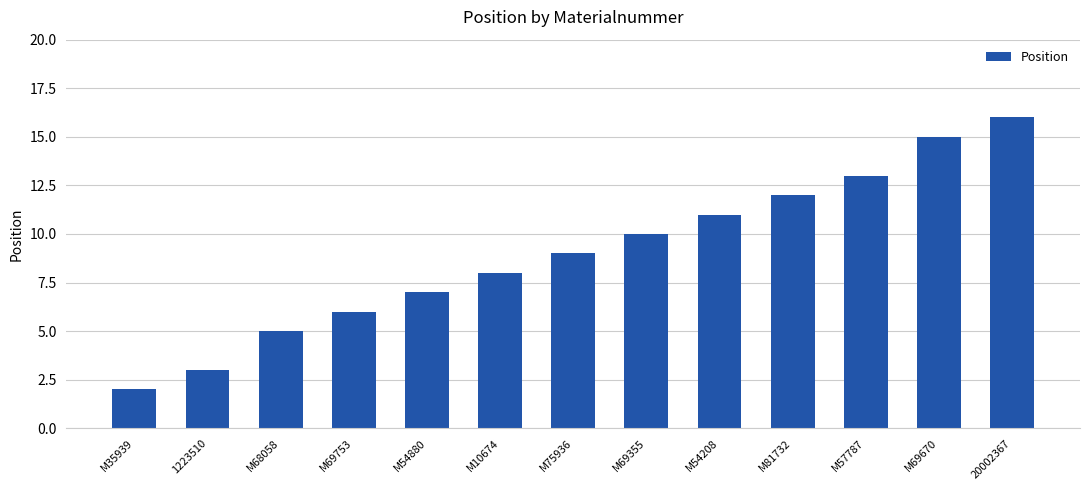

Where is the data nearest to the value 9?

M75936